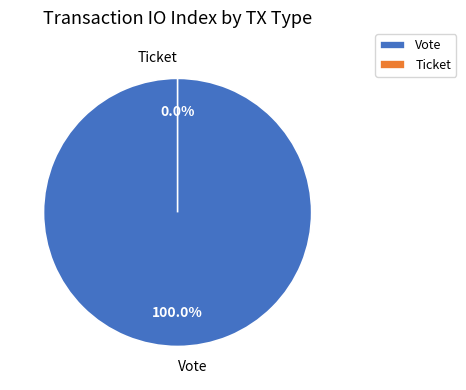

Is Vote the majority of the pie?

Yes